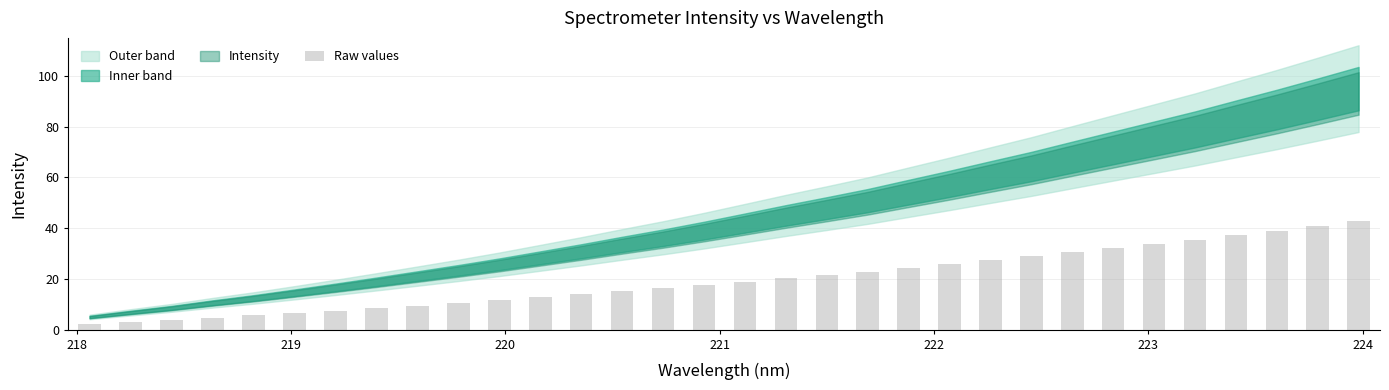

What is the value of the 24th bar from the left?

28.9